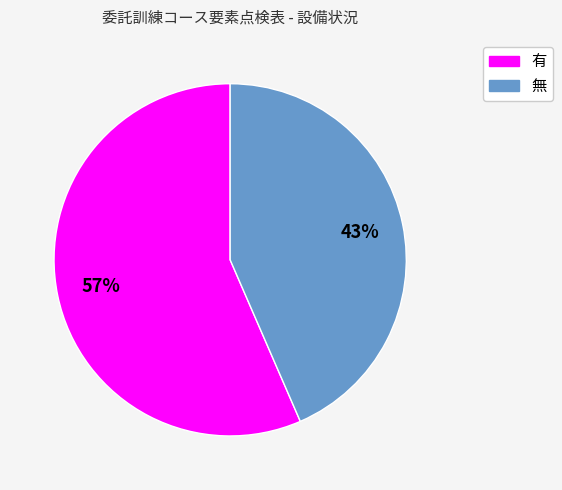

To the nearest percent, what percentage of the pie is 無?

43%